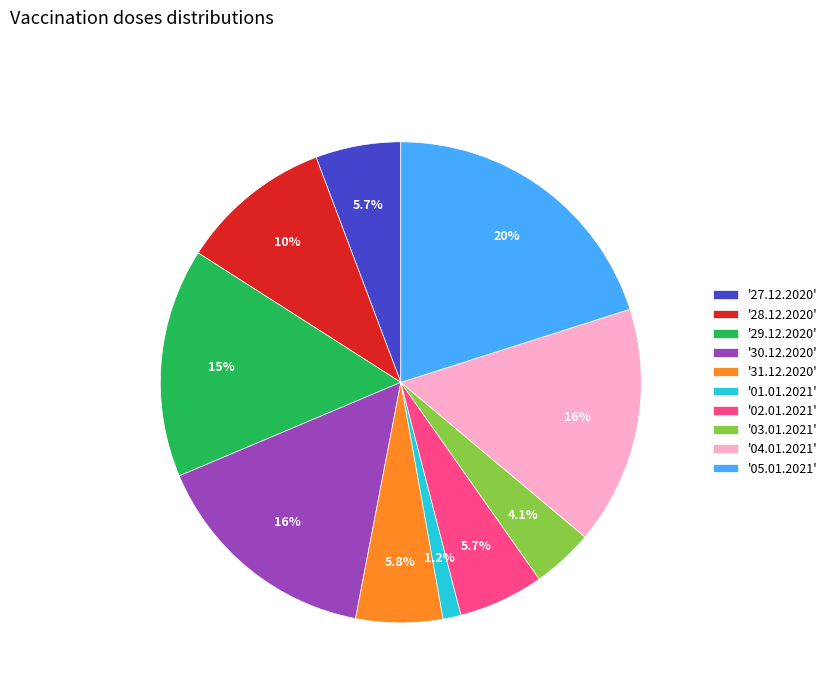

Which slice is the smallest?

'01.01.2021'